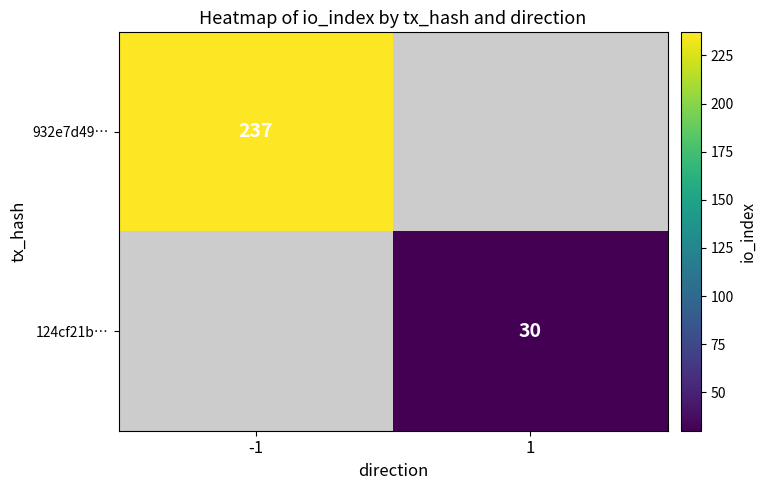

True or false: 124cf21b… has a value of 20 at 1.

False